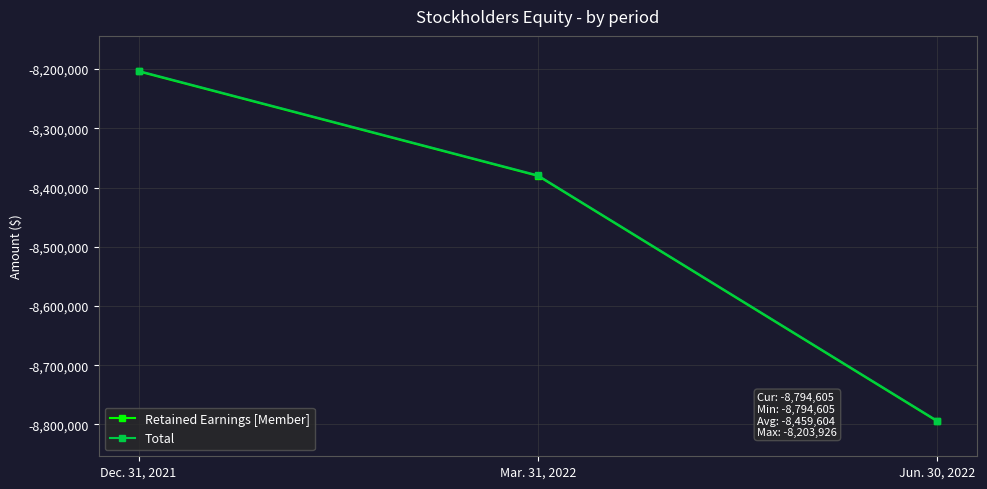

What is the total value across all series at Dec. 31, 2021?

-16407021